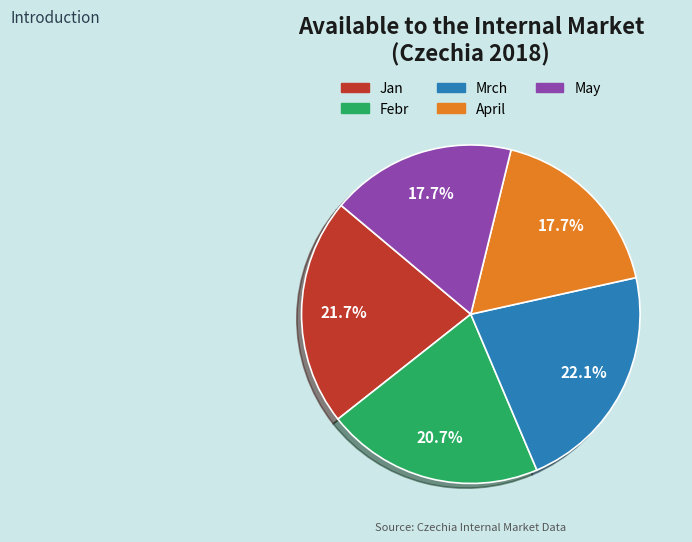

To the nearest percent, what percentage of the pie is Mrch?

22%